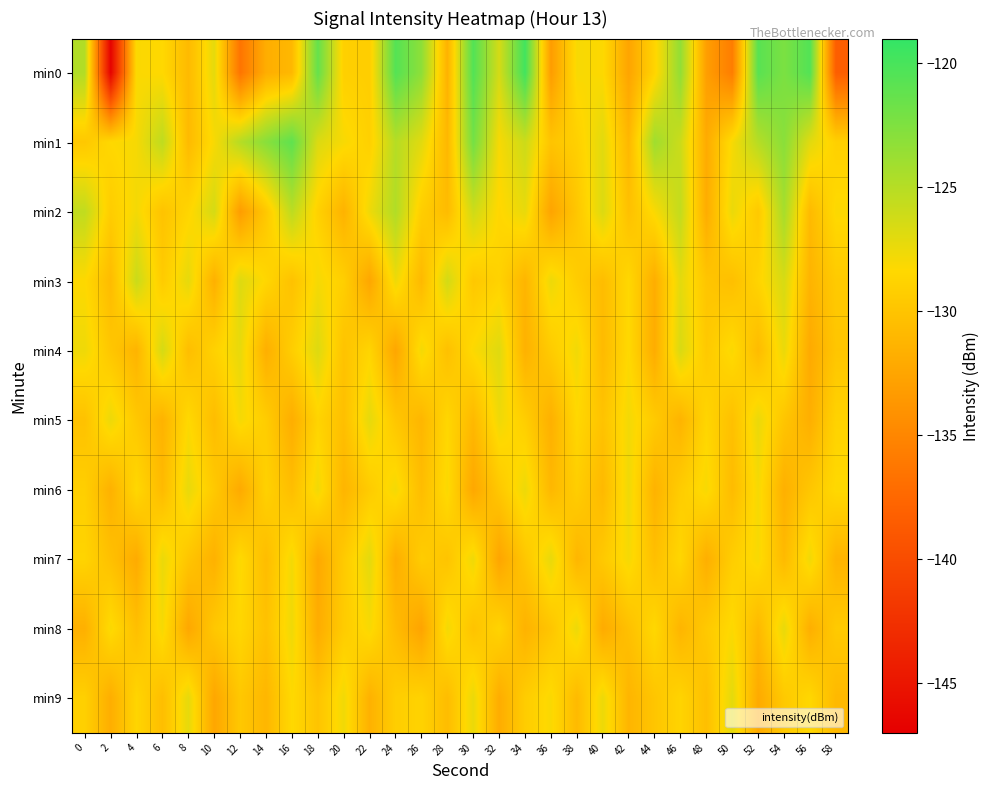

At which category is the sum across all series the highest?

54